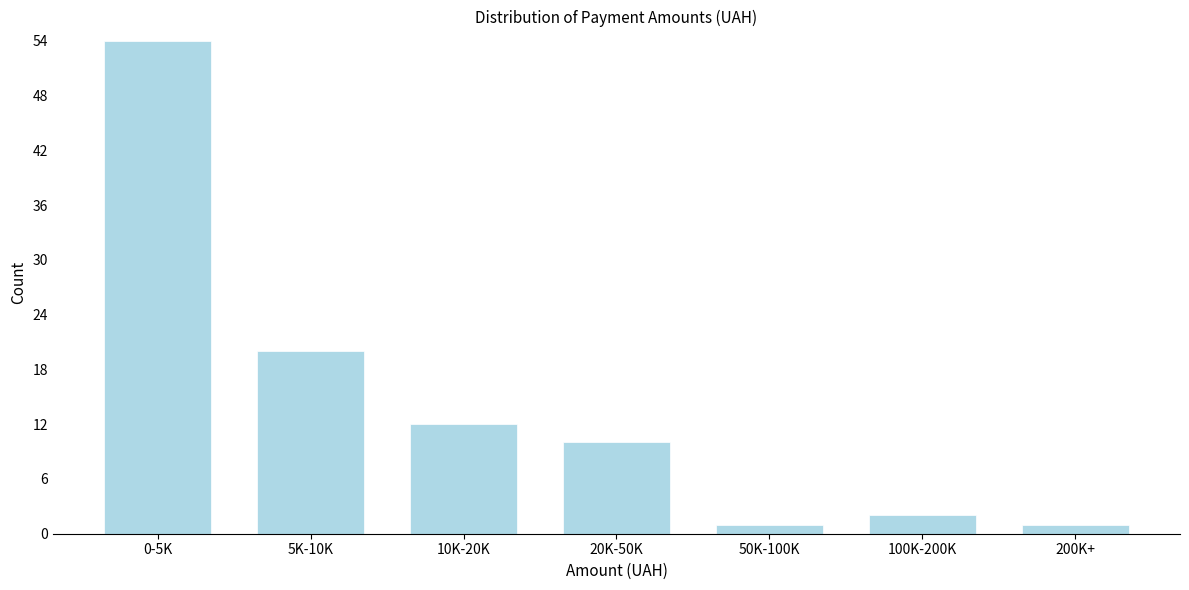

Reading left to right, transcribe all the data shown in this chart.

0-5K=54	5K-10K=20	10K-20K=12	20K-50K=10	50K-100K=1	100K-200K=2	200K+=1